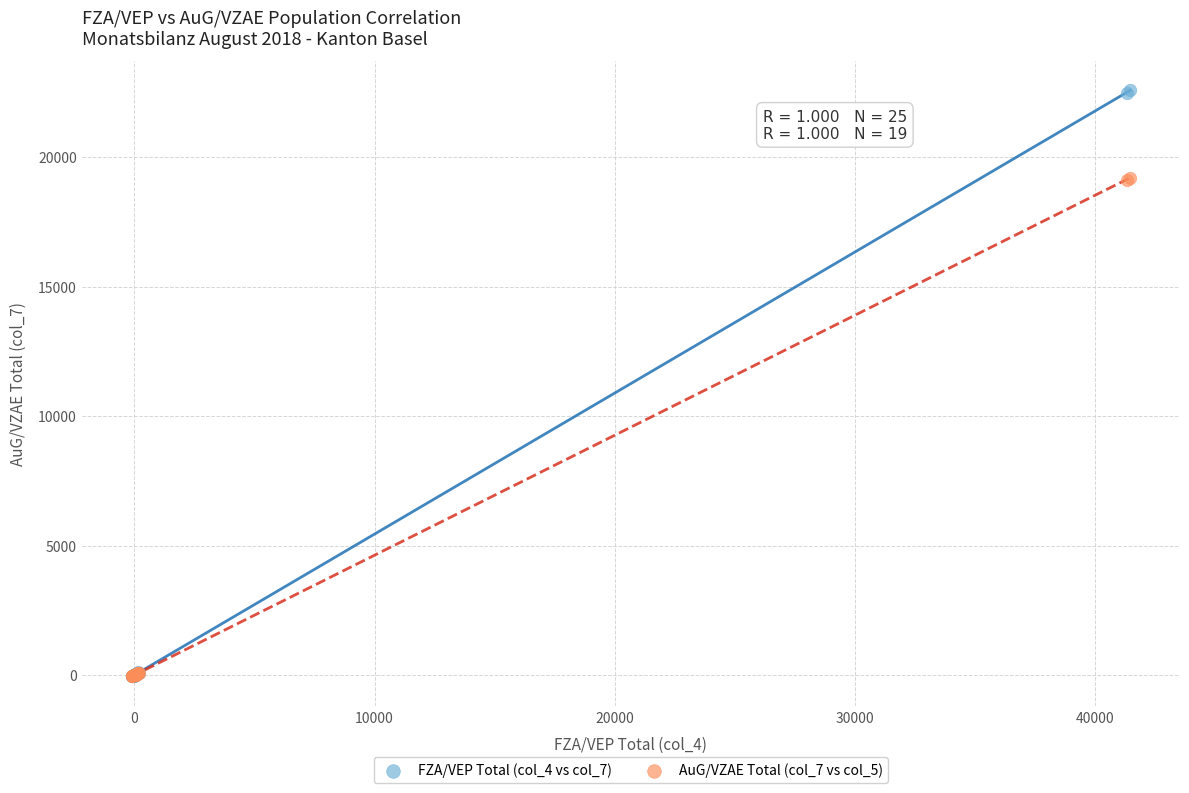

Which series has the largest Y range (max minus min)?

FZA/VEP Total (col_4 vs col_7)